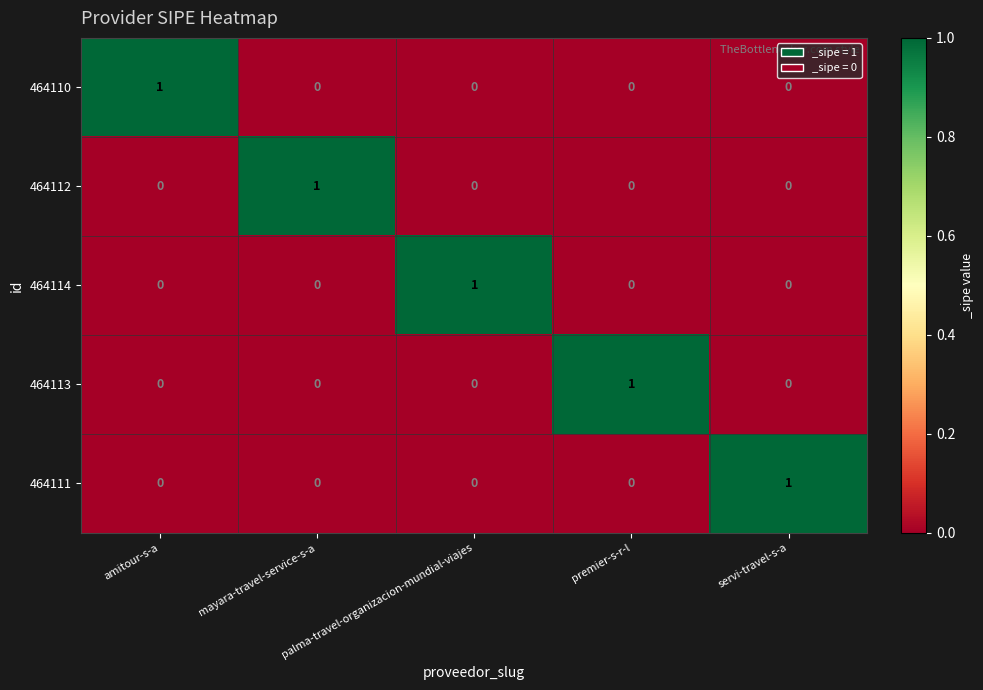

At how many categories does at least one series exceed 0?

5